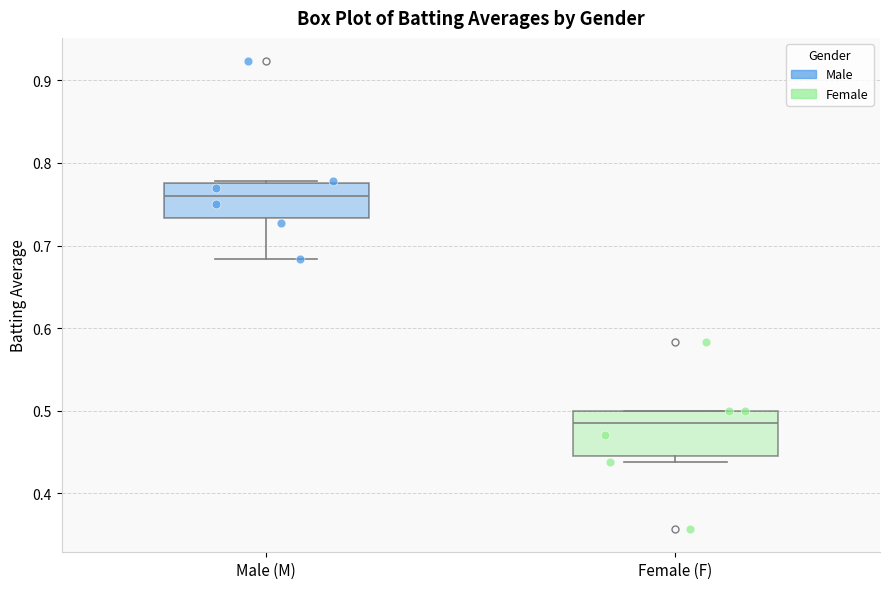

Where does the median line of the box for Female (F) sit on the y-axis? The values are not printed on the chart, so give them approximately, as read against the axis.

0.49